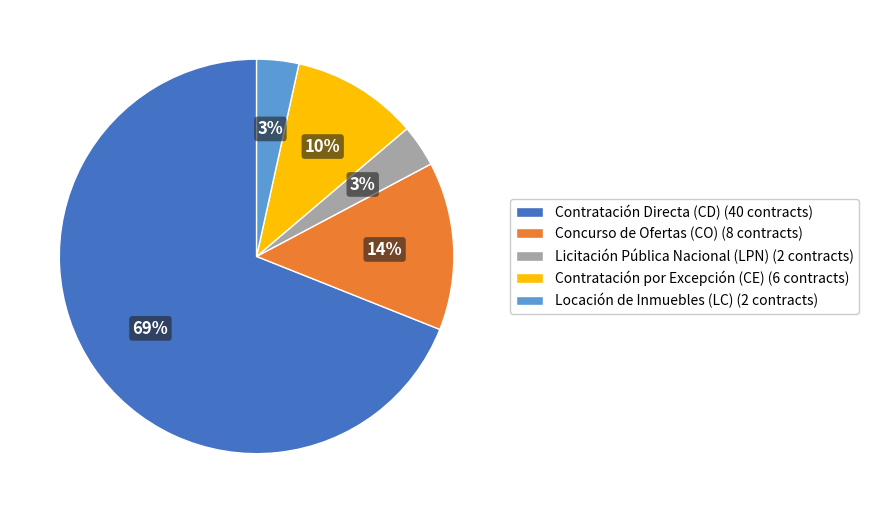

Which slice represents more than half of the pie?

Contratación Directa (CD)